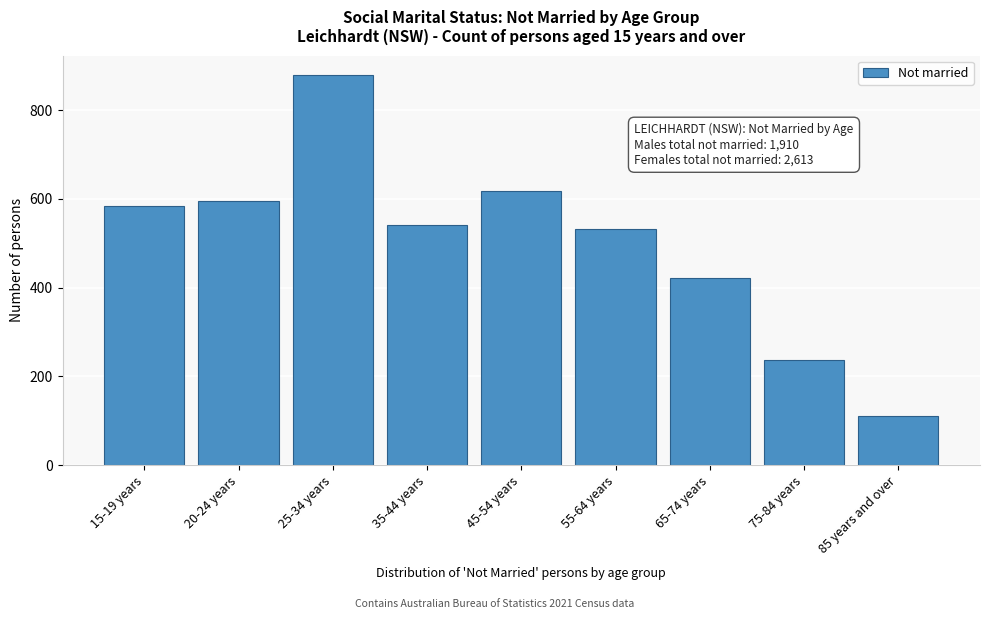

Reading left to right, what are all the values shown in this chart?

15-19 years=585	20-24 years=595	25-34 years=879	35-44 years=542	45-54 years=618	55-64 years=532	65-74 years=421	75-84 years=238	85 years and over=110